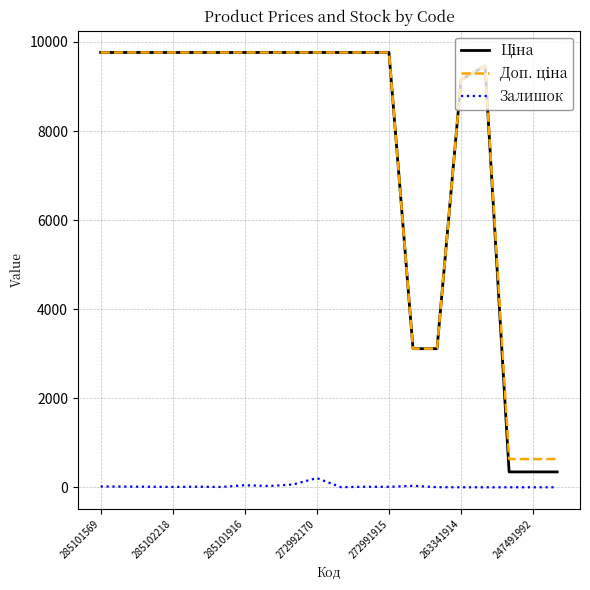

What is the maximum value shown in the chart?

9764.4